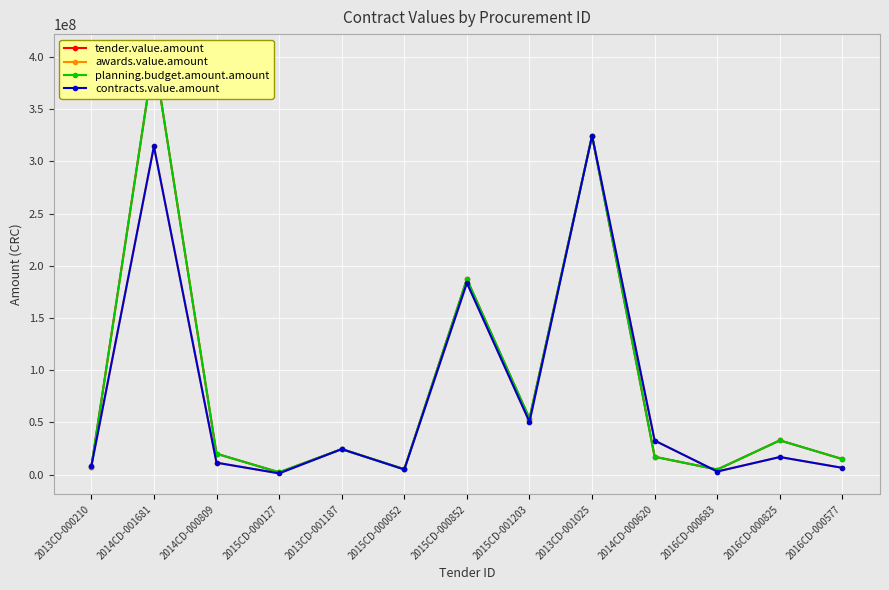

Rank the series by their maximum value, from lowest to highest.

awards.value.amount, contracts.value.amount, tender.value.amount, planning.budget.amount.amount